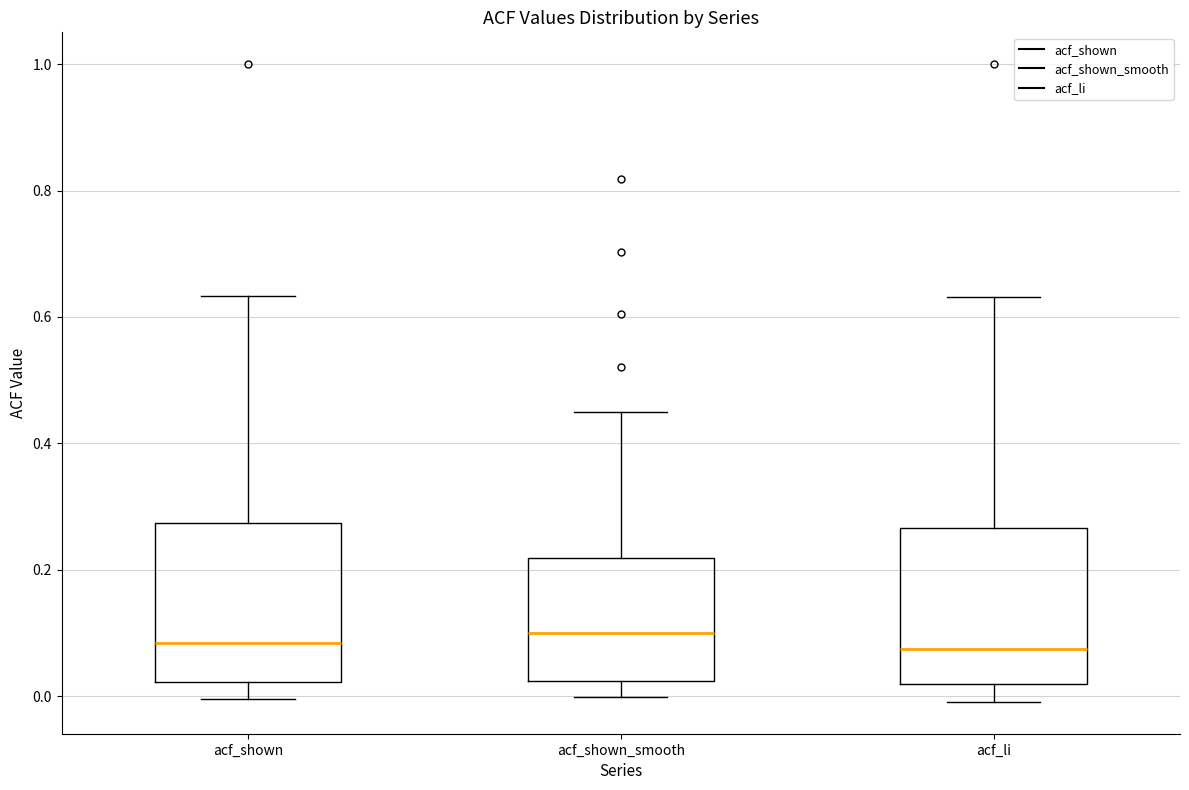

Reading left to right, transcribe this box plot: for each box, give where its median line is, the range the box spans, and where its two whiskers end, as read against the y-axis. The values are not printed on the chart, so give them approximately, as read against the axis.

acf_shown: median 0.08, box 0.02 to 0.28, whiskers 0.00 to 0.64
acf_shown_smooth: median 0.10, box 0.02 to 0.22, whiskers 0.00 to 0.46
acf_li: median 0.08, box 0.02 to 0.26, whiskers 0.00 to 0.64